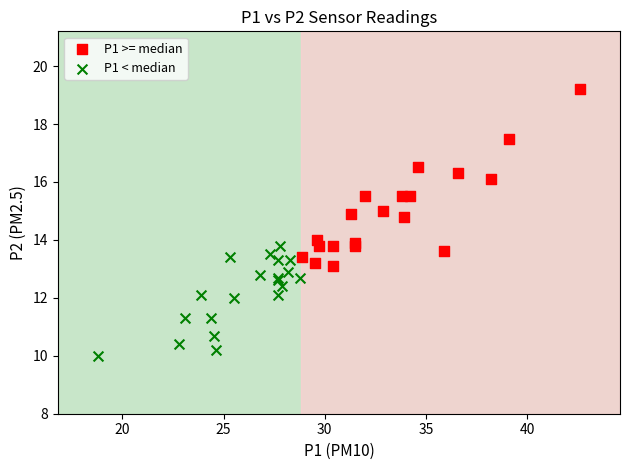

What are all the series names shown in the legend?

P1 >= median, P1 < median